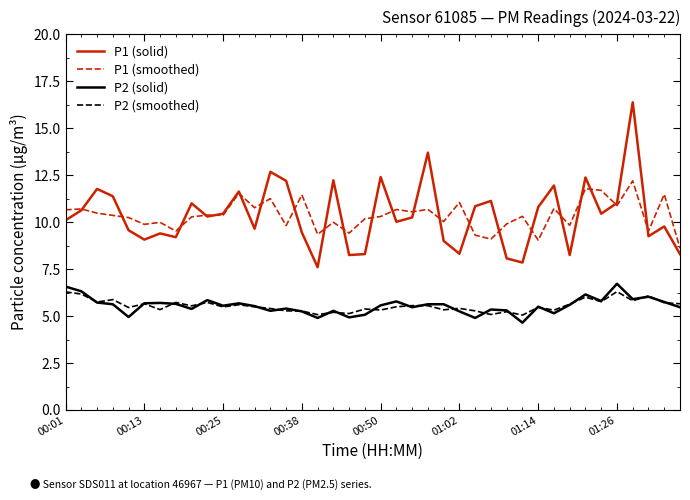

What is the difference between the maximum and minimum values in the P1 (smoothed) series?

3.6